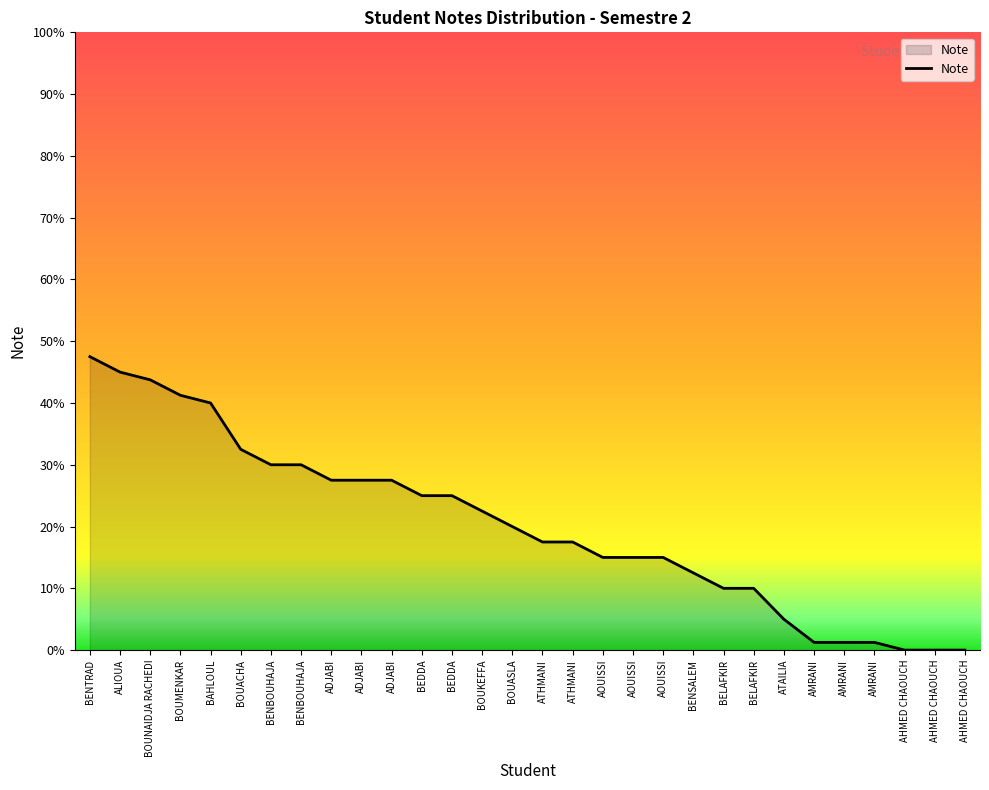

Does the chart display data point markers on the line(s)?

No